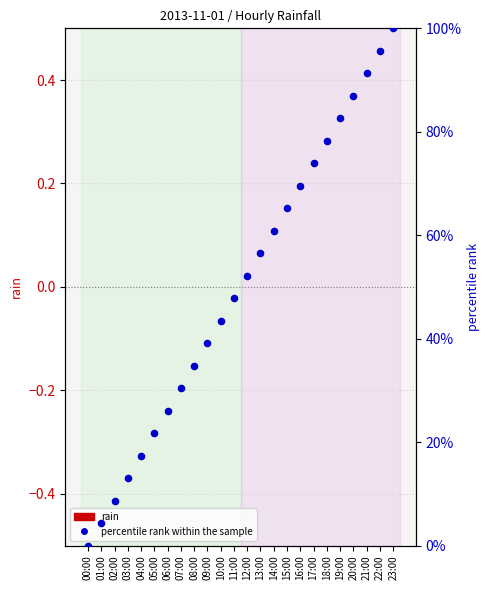

At which category is the sum across all series the highest?

23:00